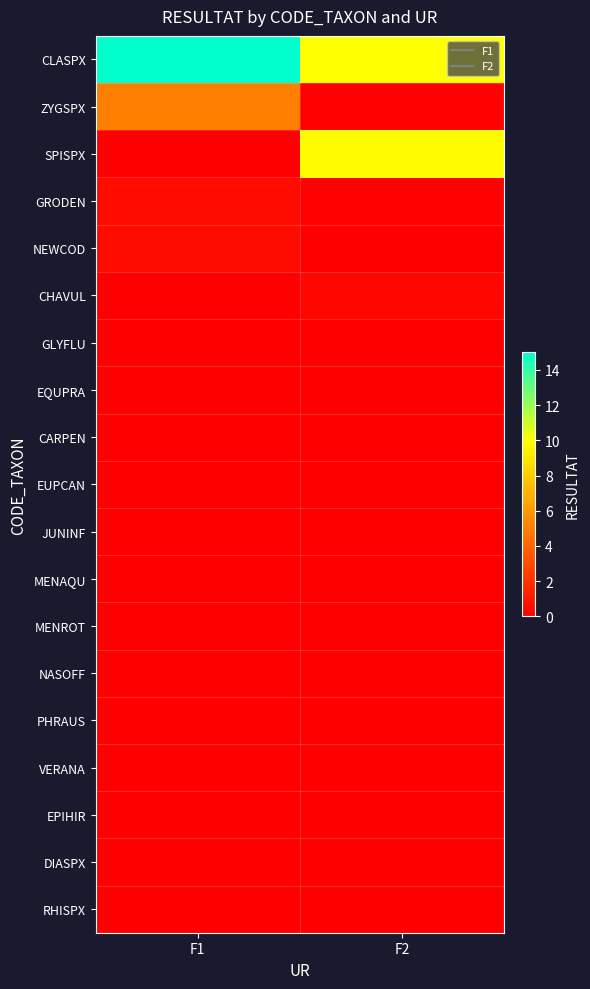

At how many categories does at least one series exceed 6?

2